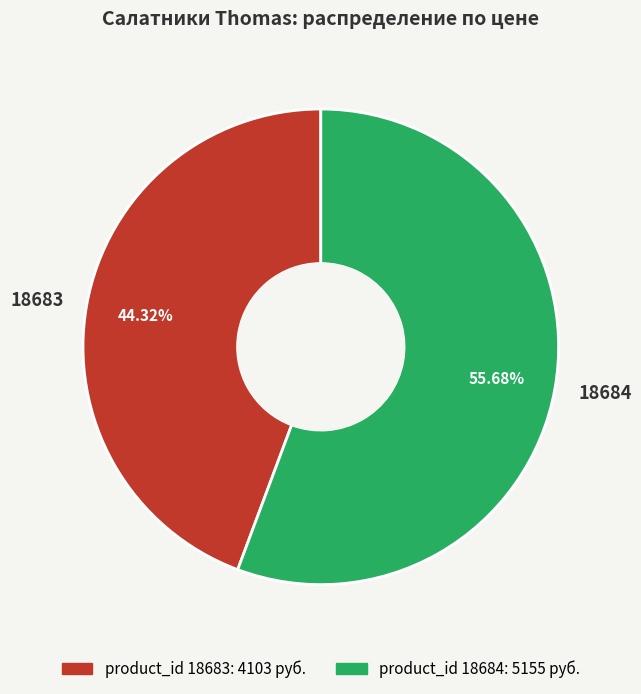

Count the number of slices in the pie.

2